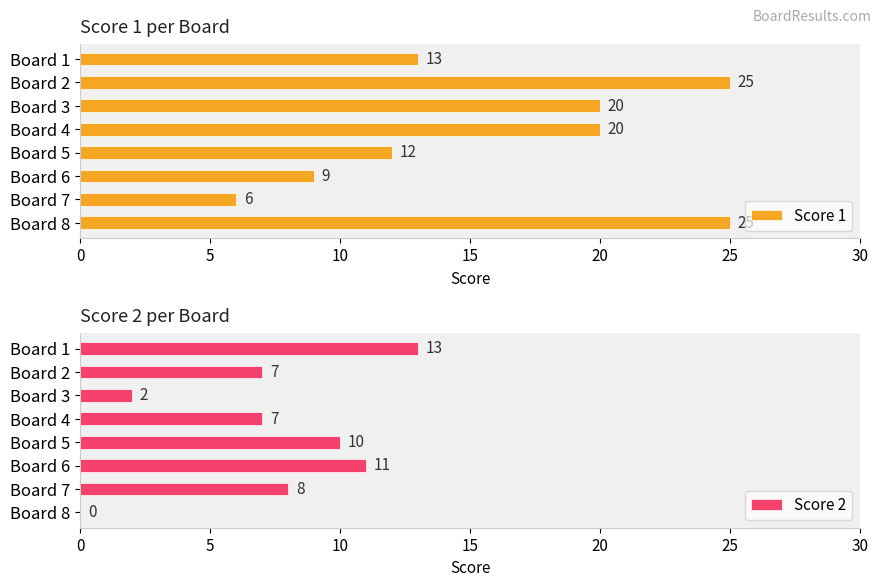

What is the sum of the Score 1 values at Board 2 and Board 6?

34